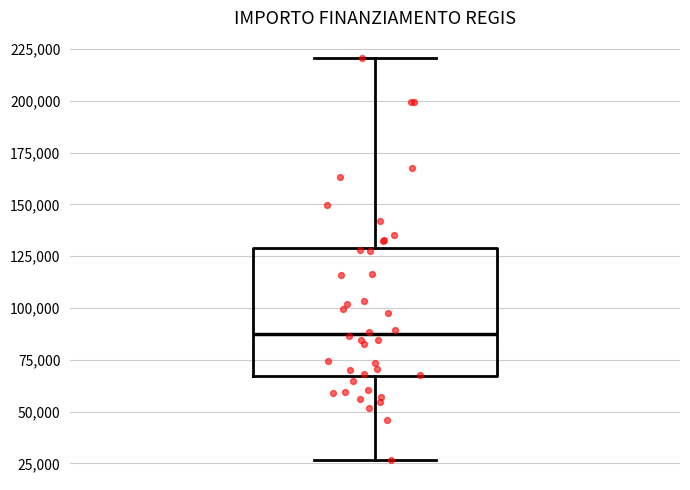

Where does the lower whisker of the box end on the y-axis? The values are not printed on the chart, so give them approximately, as read against the axis.

25000